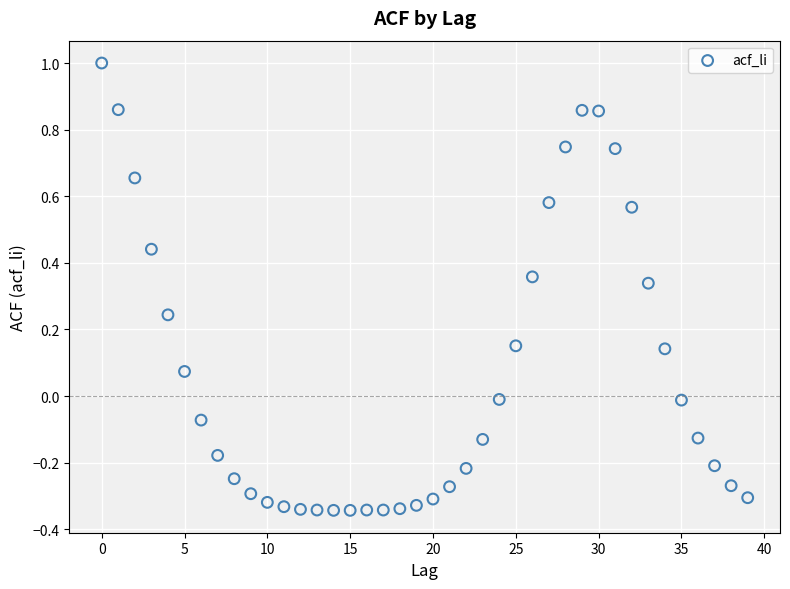

What is the range of Y values (max minus min)?

1.3